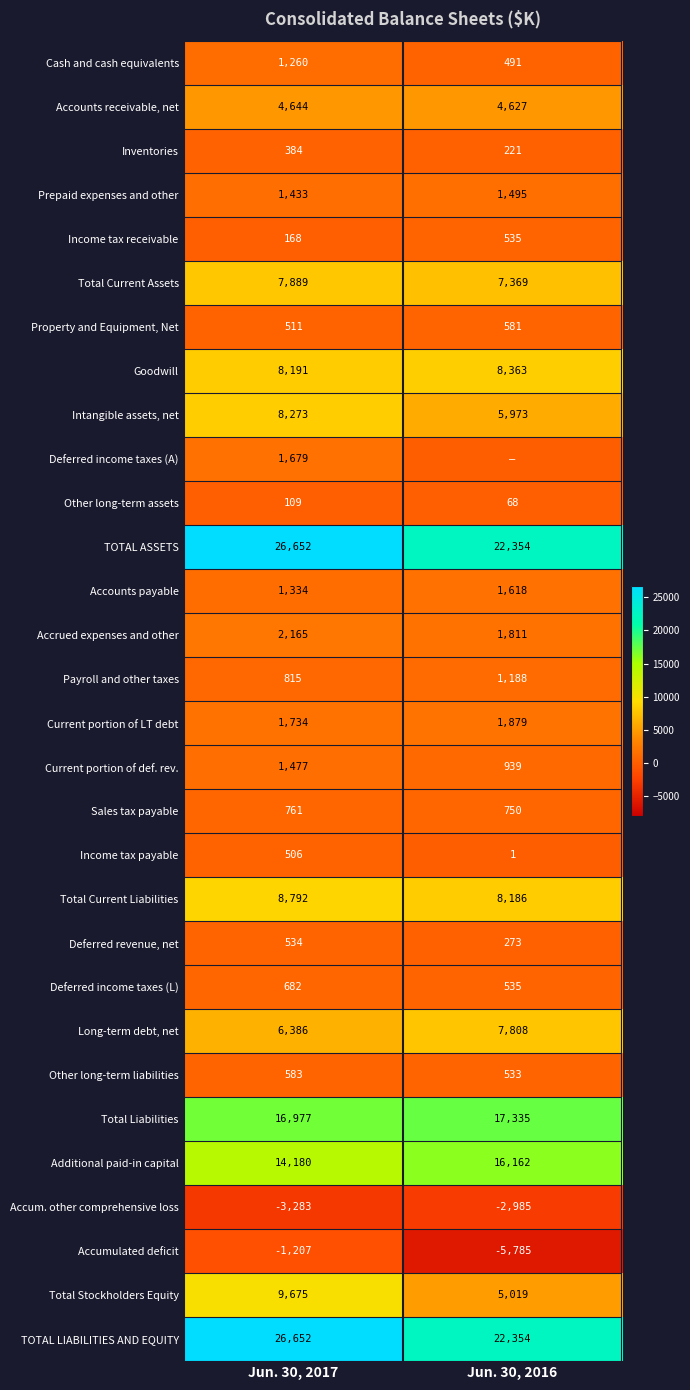

Is the value of Other long-term liabilities at Jun. 30, 2016 greater than the value of Goodwill at Jun. 30, 2016?

No